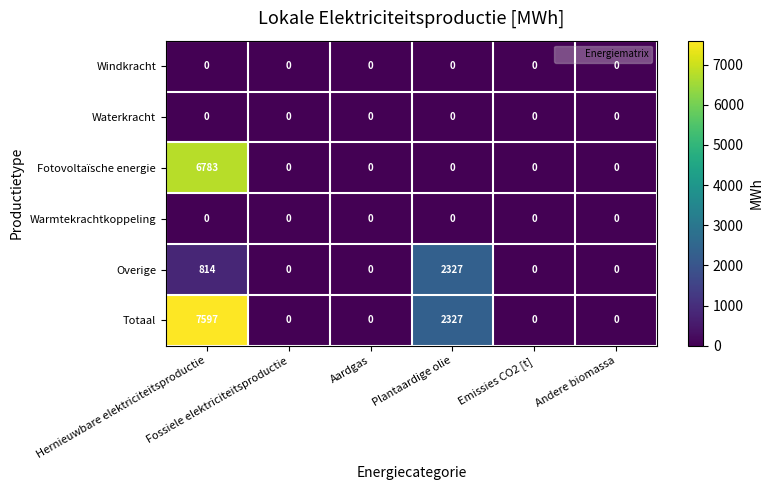

Which series has the widest spread of values?

Totaal